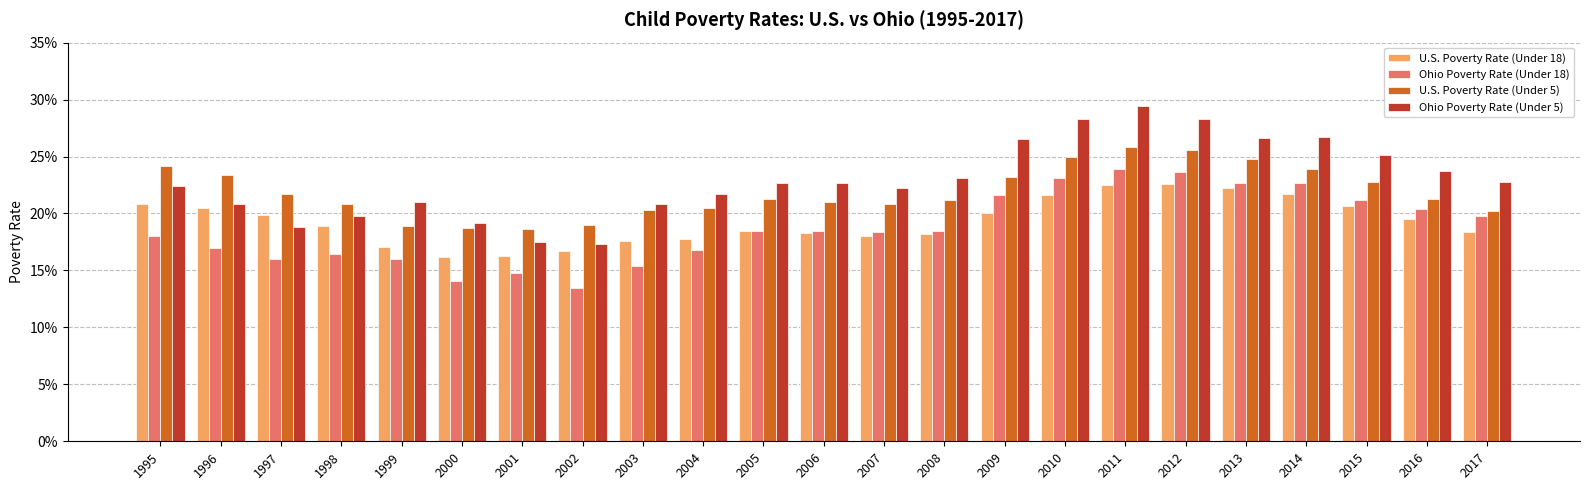

What value does the Ohio Poverty Rate (Under 18) series have at 2010?

0.2